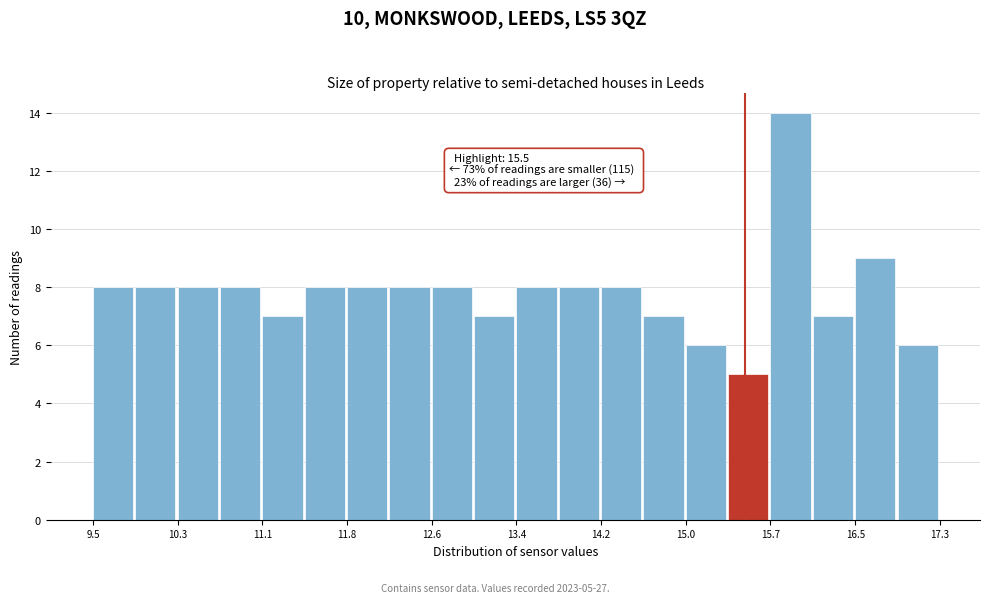

Around what value on the x-axis is the tallest bar? Give the approximate position of its centre, as read against the axis.

15.9